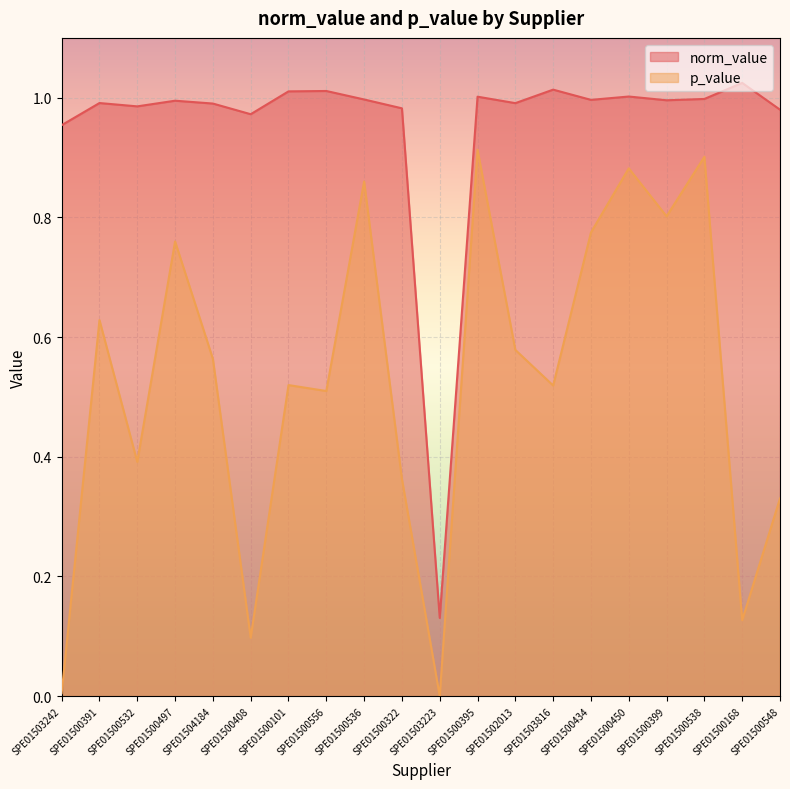

Which category has the highest value in the p_value series?

SPE01500395